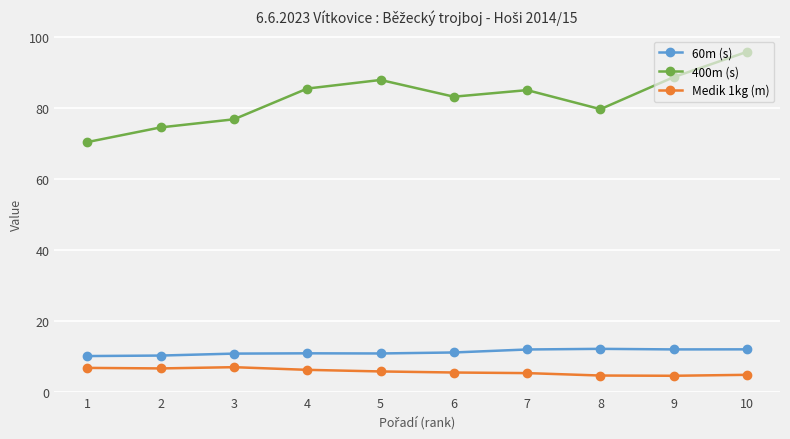

Which series changed the most between 6 and 8?

400m (s)